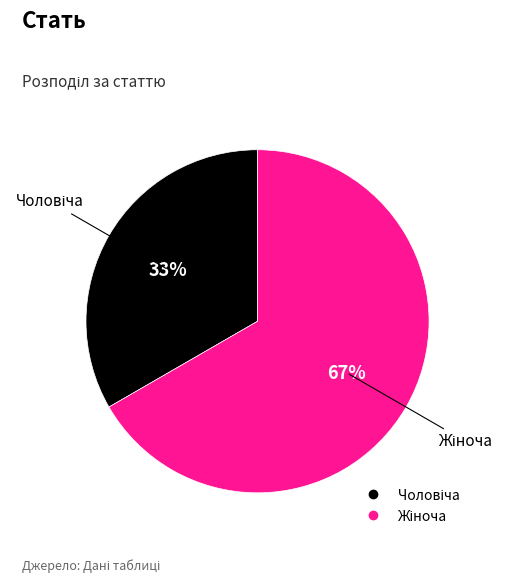

Is there a majority slice in this chart?

Yes